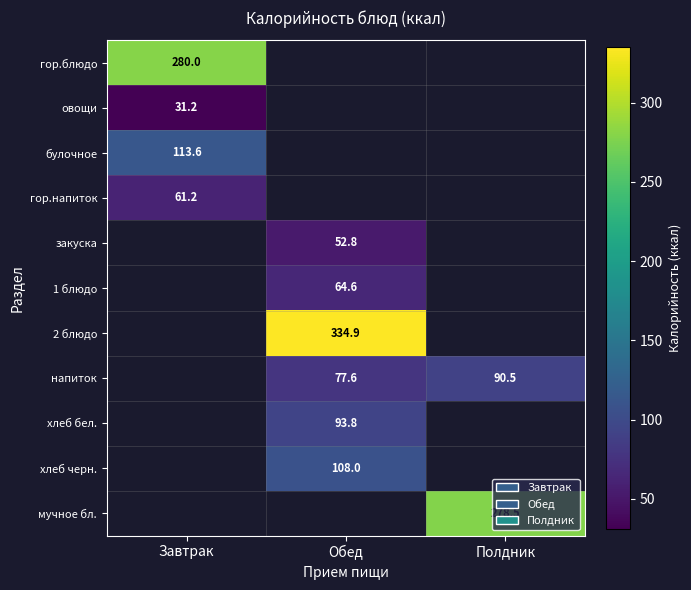

Is the value of 2 блюдо at Обед greater than the value of гор.напиток at Завтрак?

Yes